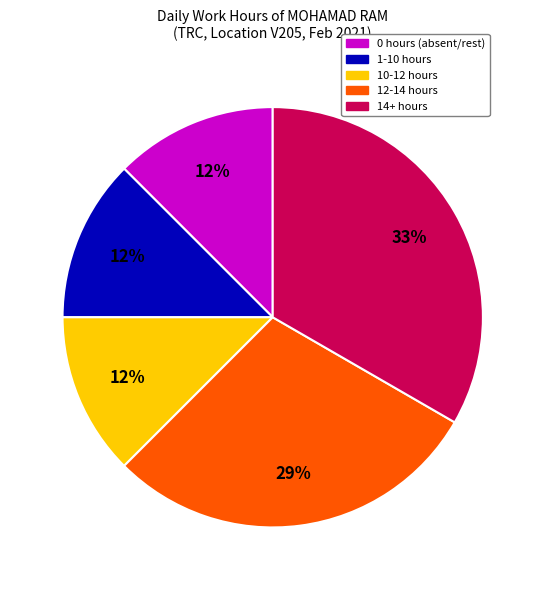

Is there any slice that represents more than half of the pie?

No